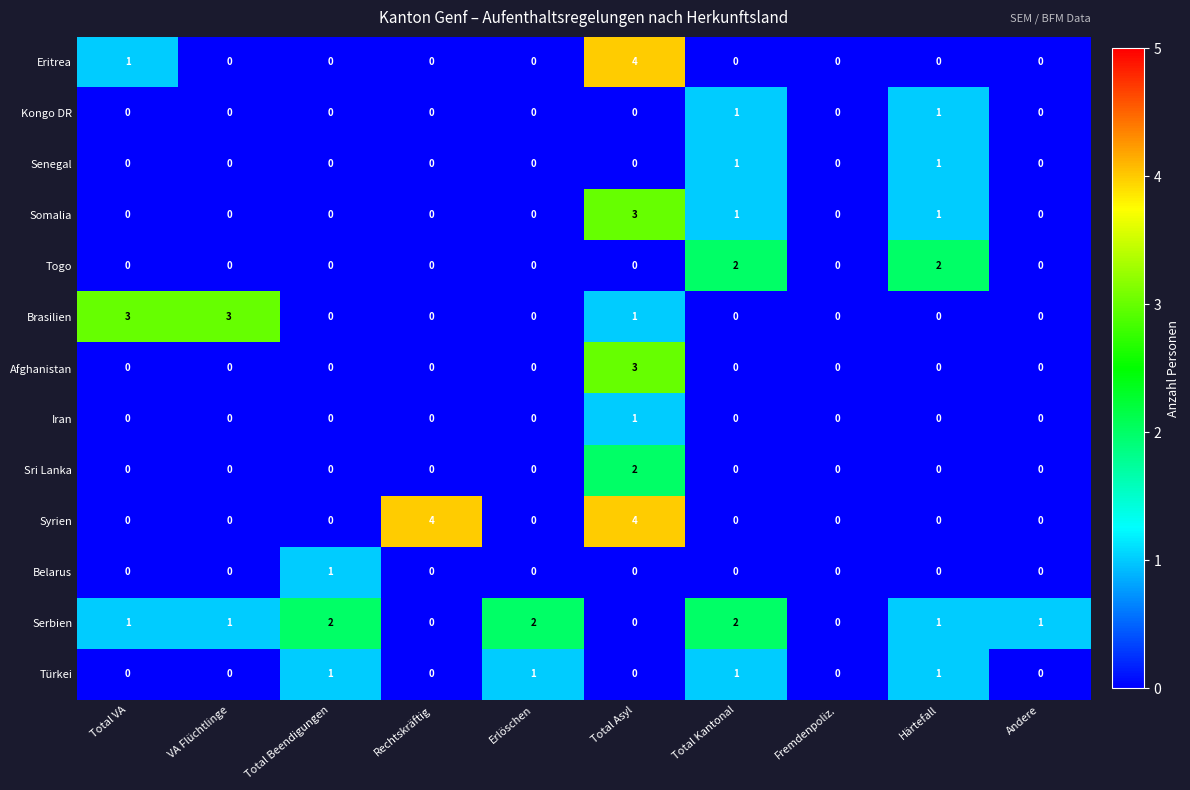

Which series changed the most between Total VA and Härtefall?

Brasilien